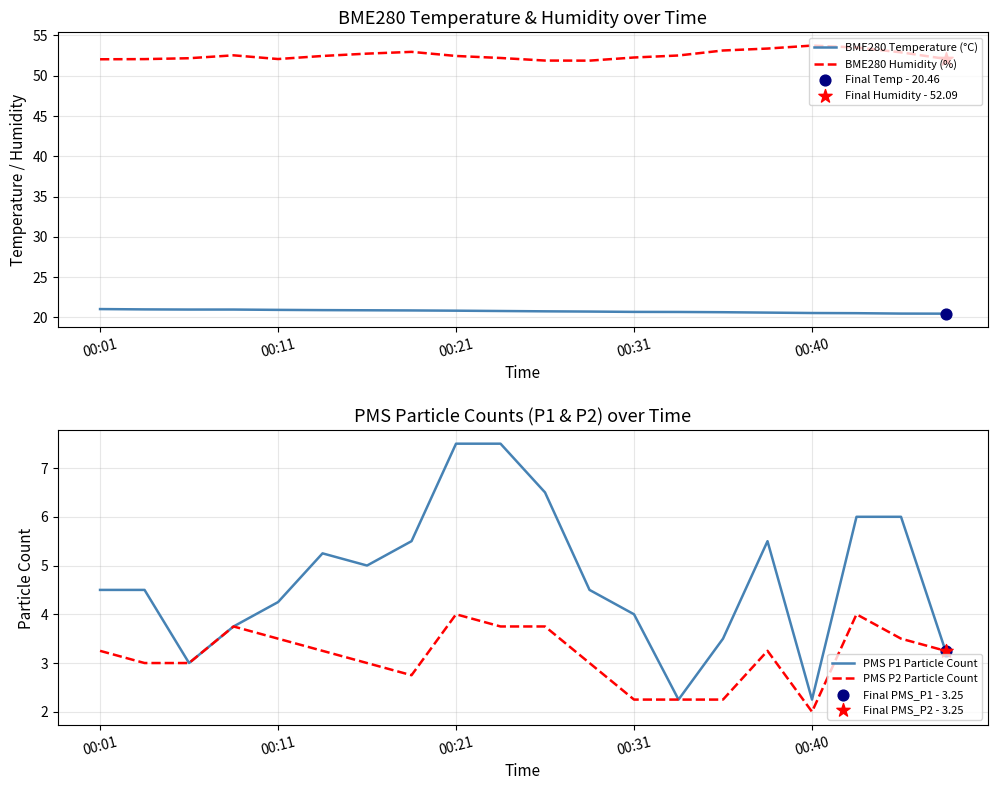

Which series has the widest spread of Y values?

PMS P1 Particle Count